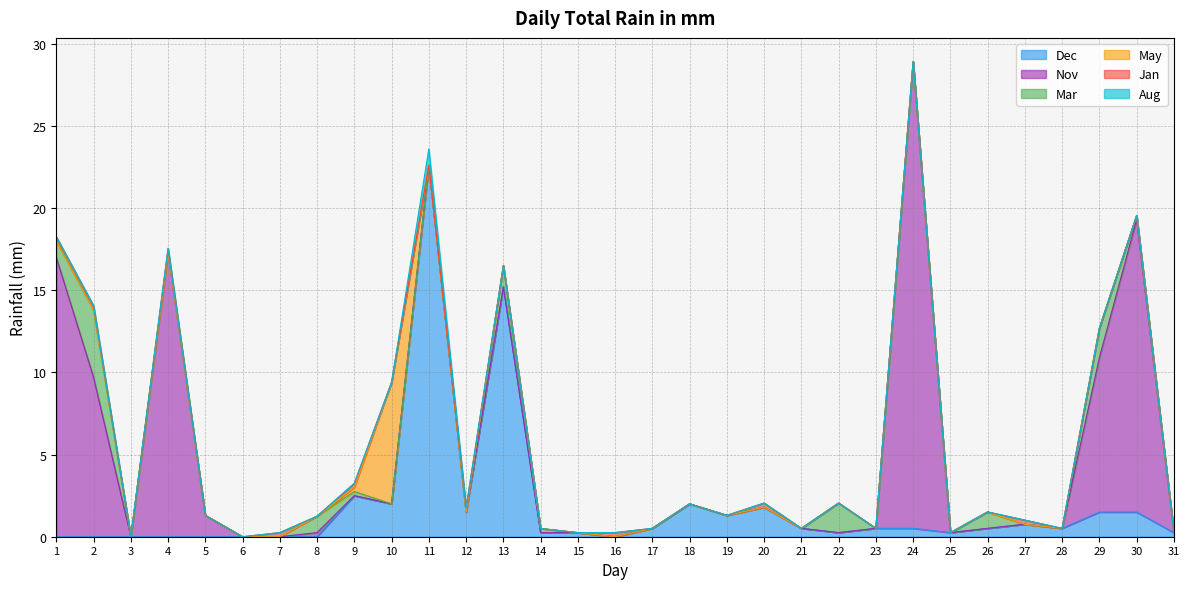

Is the value of May at 20 greater than the value of Dec at 30?

No